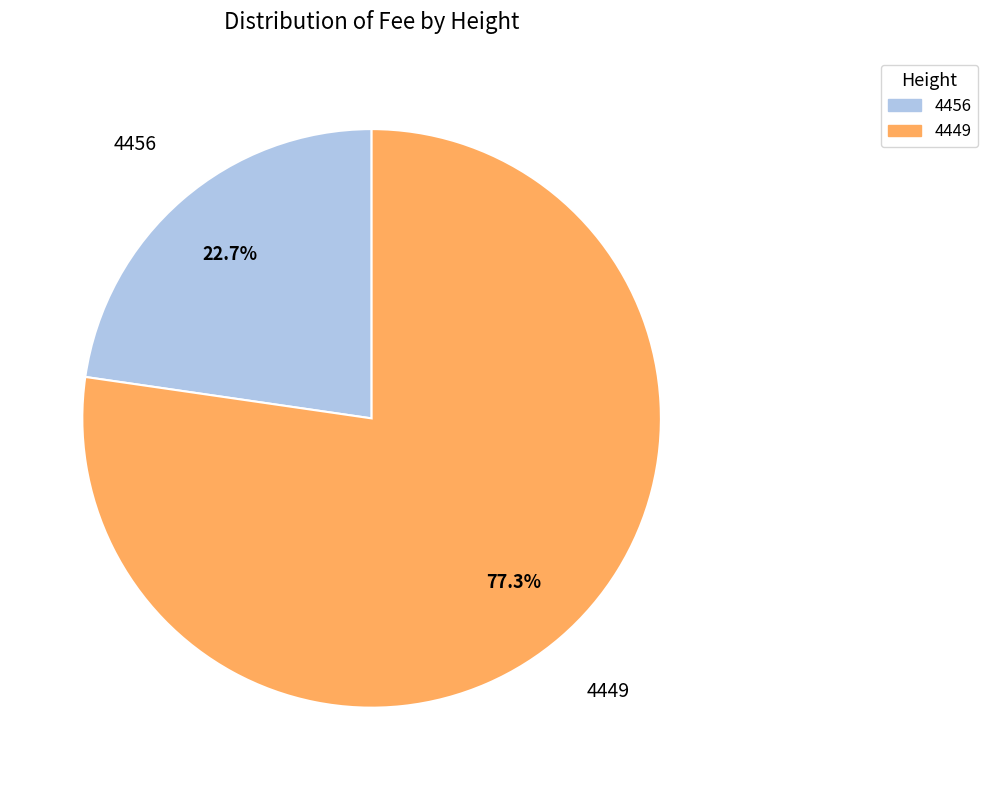

Is it true that 4449 is 63% of the pie?

False